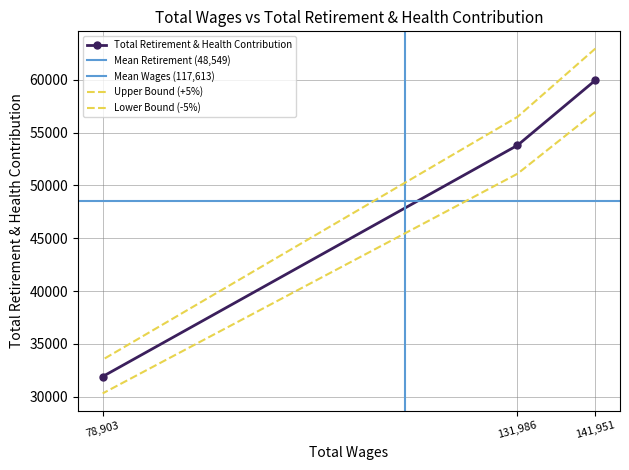

At which label is the value closest to 45929?

131986.0